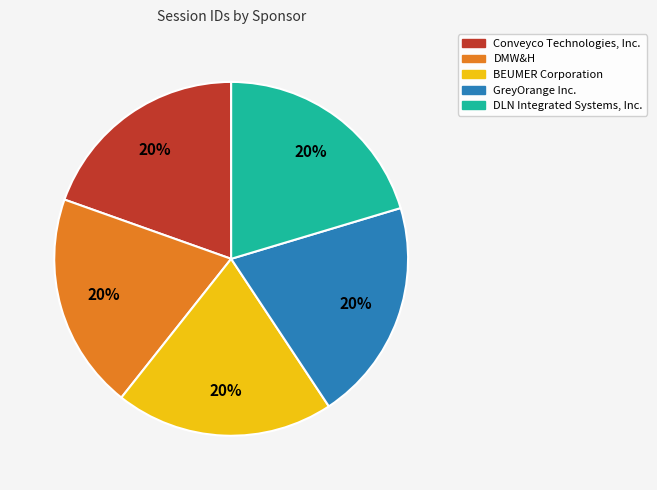

The DMW&H slice represents 31% of the pie. True or false?

False